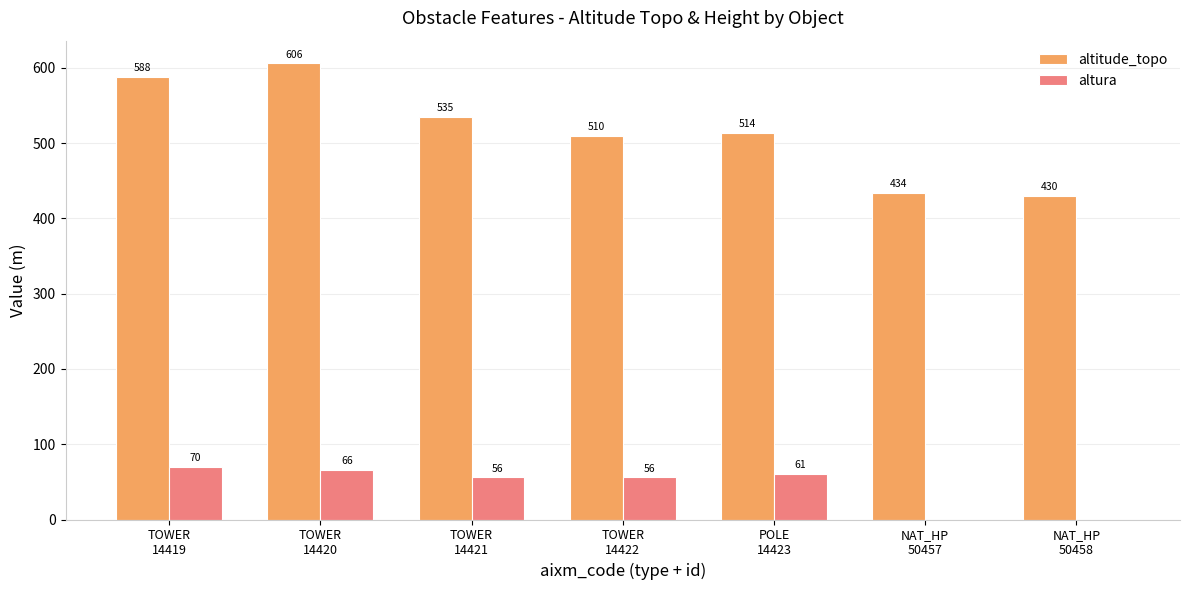

Is it true that altura equals 56 at TOWER
14422?

True